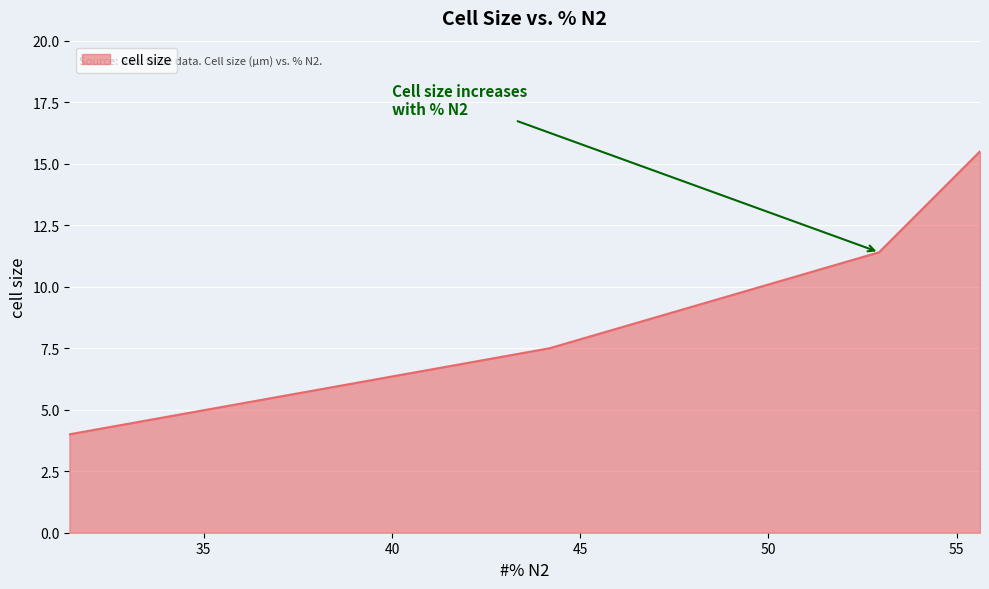

What is the maximum value shown in the chart?

15.5